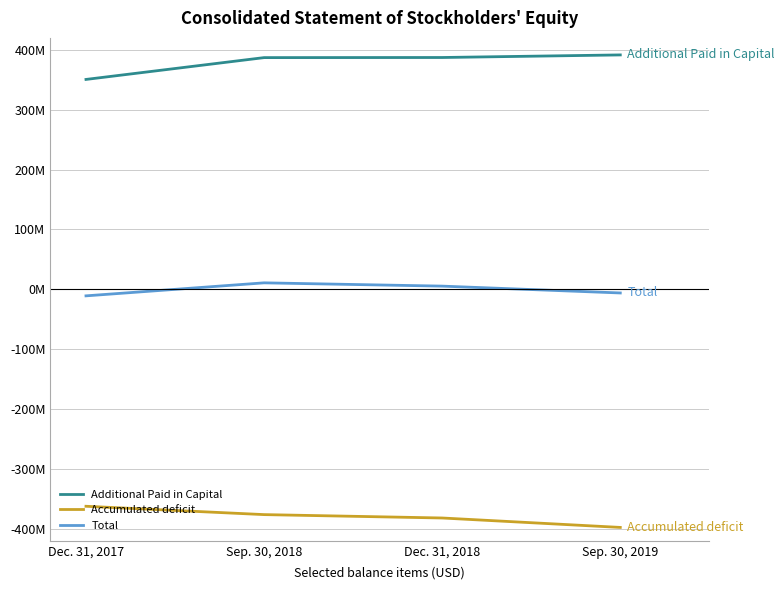

What is the label of the 4th point from the right?

Dec. 31, 2017